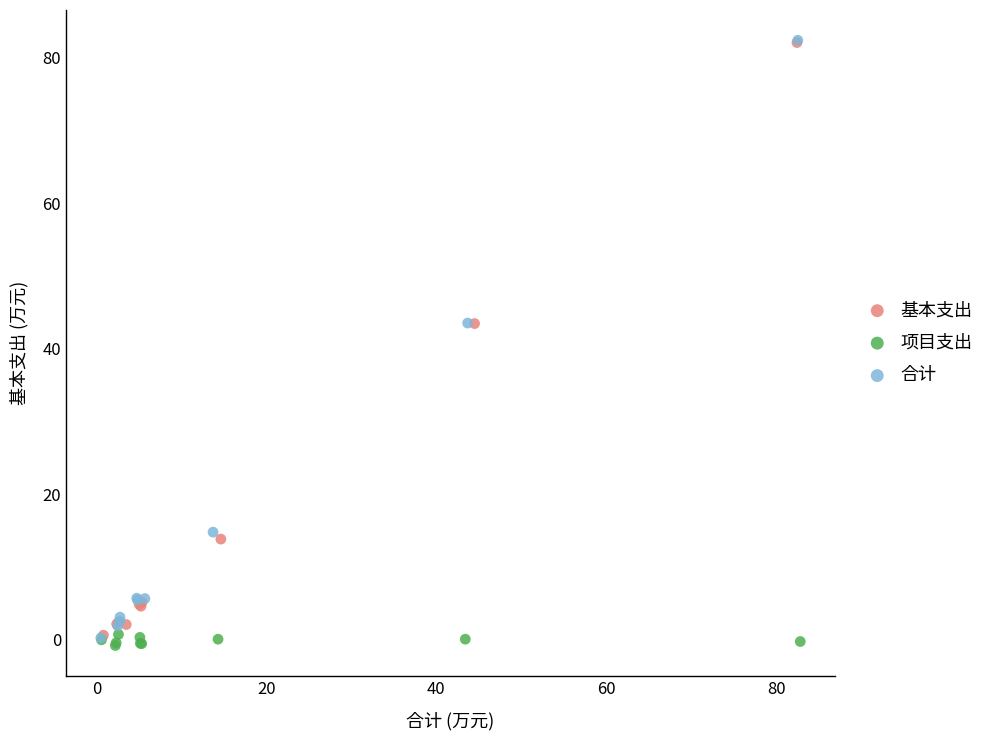

Which series has the widest spread of Y values?

合计